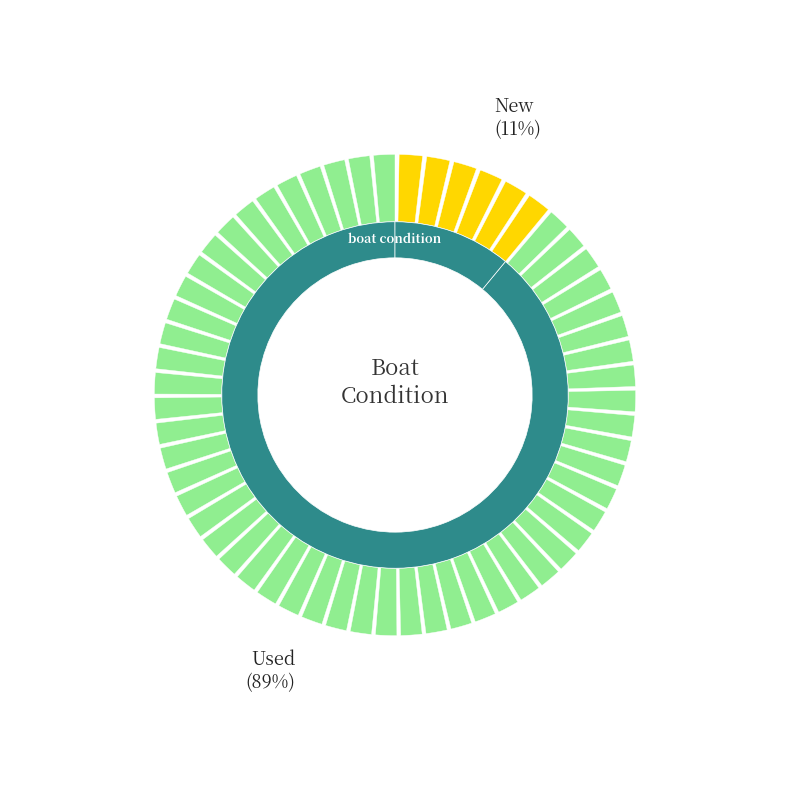

How many segments does this pie chart have?

2